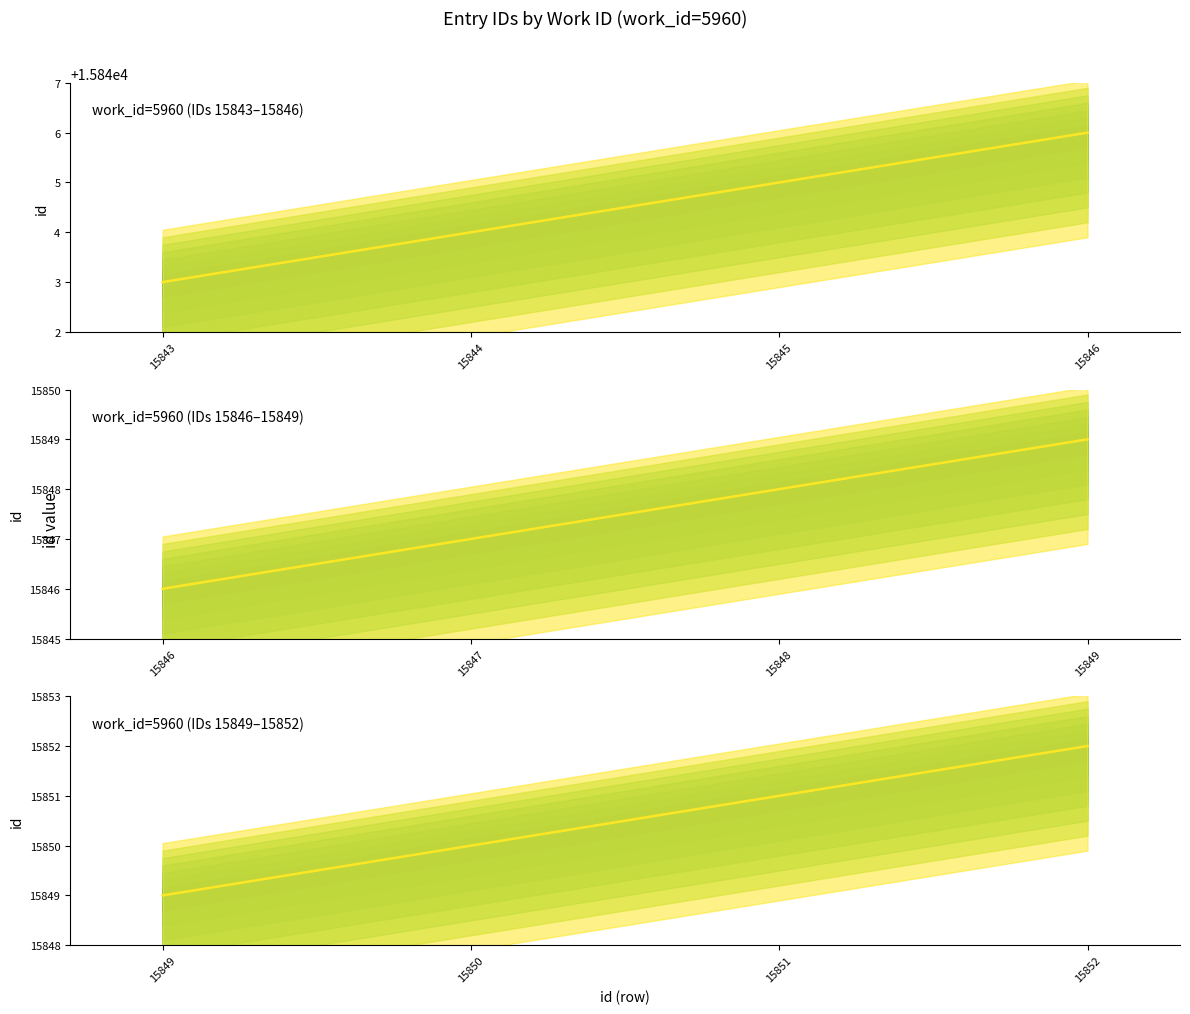

What is the difference between the values at 15851 and 15852?

1